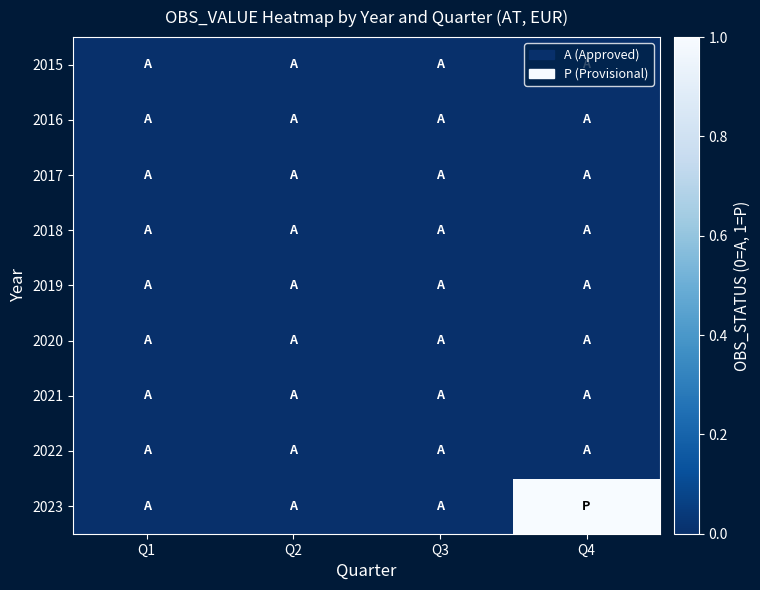

How many distinct data groups are displayed?

9